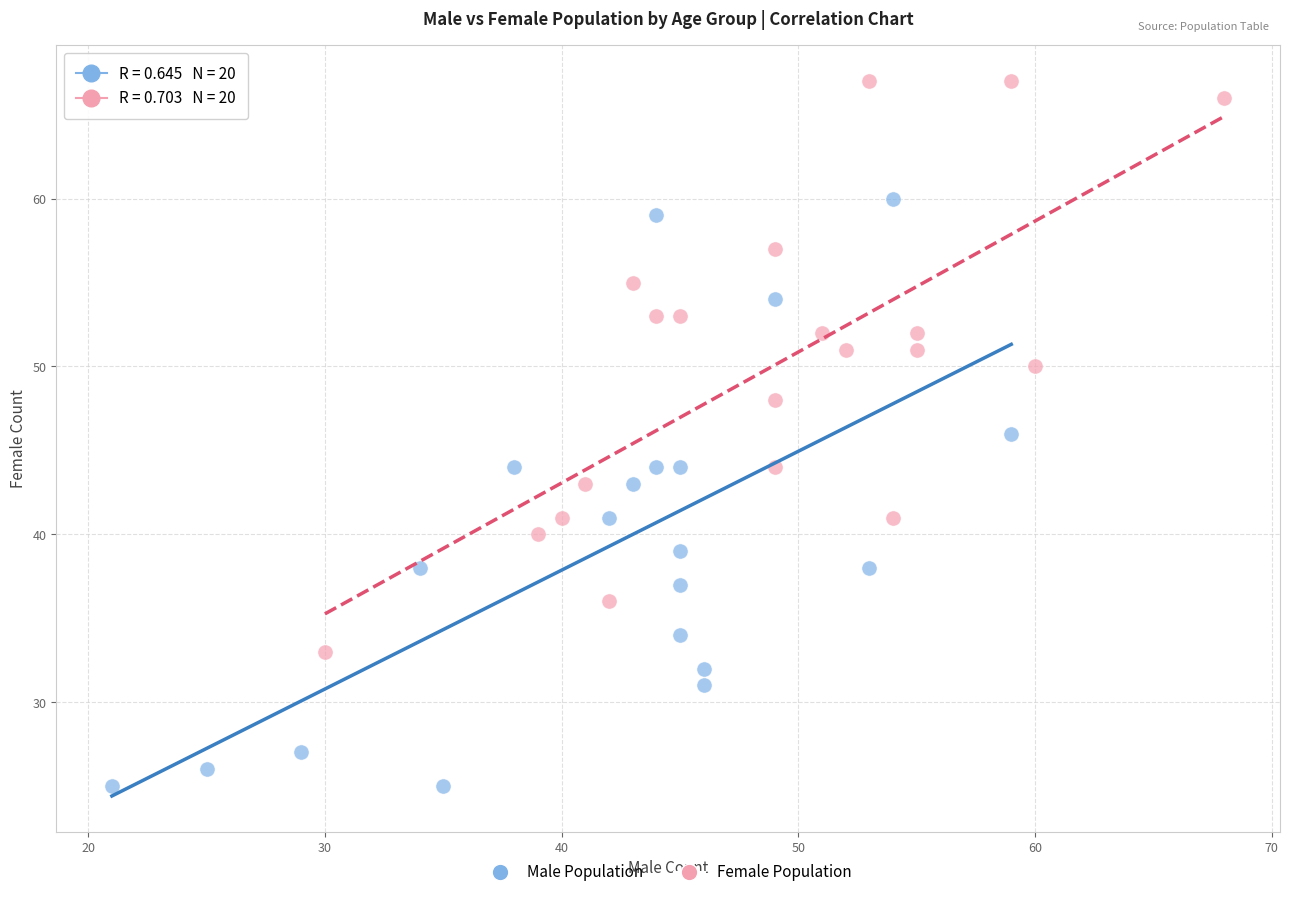

Which series reaches the minimum Y coordinate?

Male Population